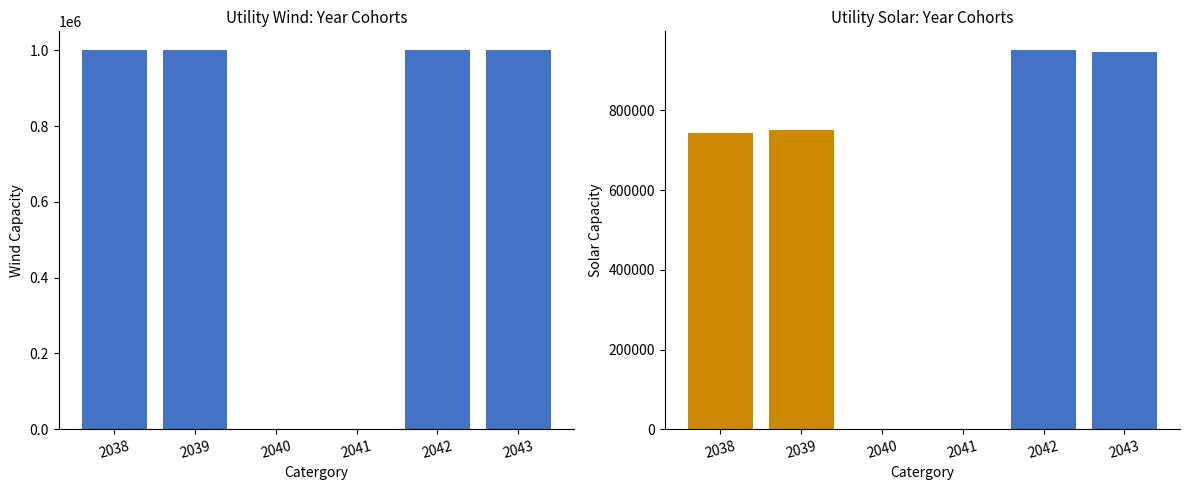

Between 2042 and 2039, which series saw the biggest shift?

Utility Solar